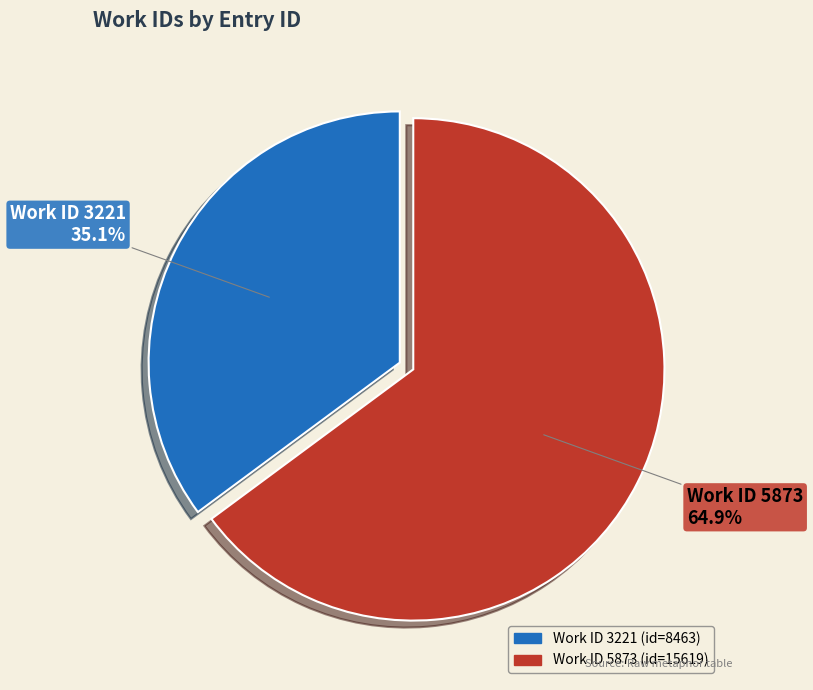

Does any single category account for the majority?

Yes